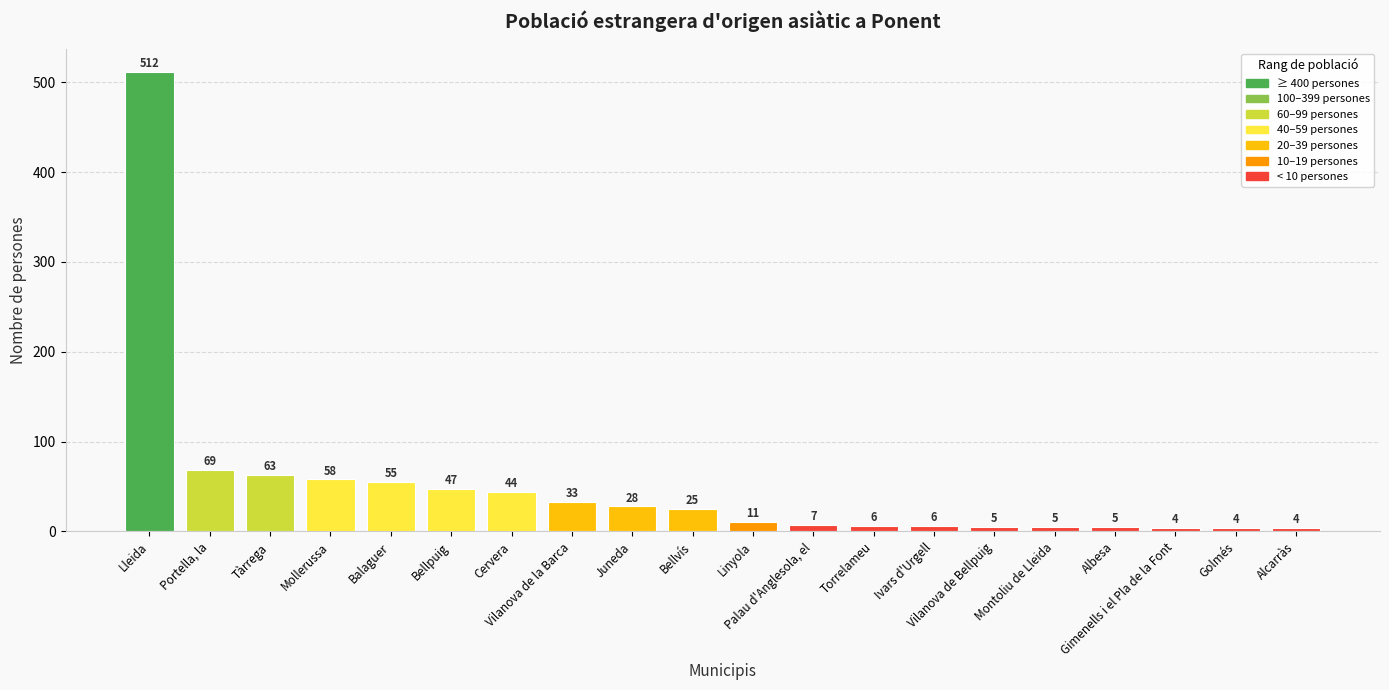

What is the smallest value displayed?

4